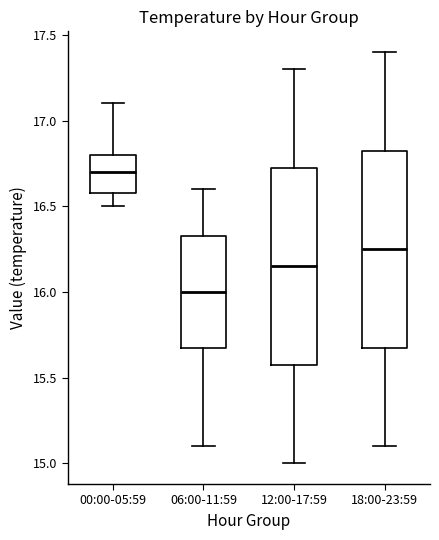

Which box has the lowest median line?

06:00-11:59